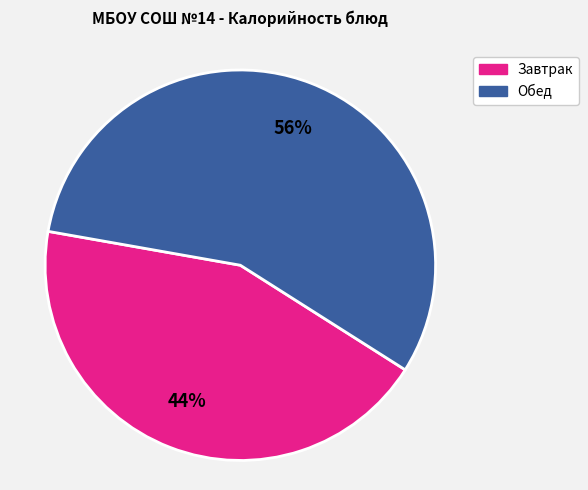

Which category has the biggest portion of the pie?

Обед